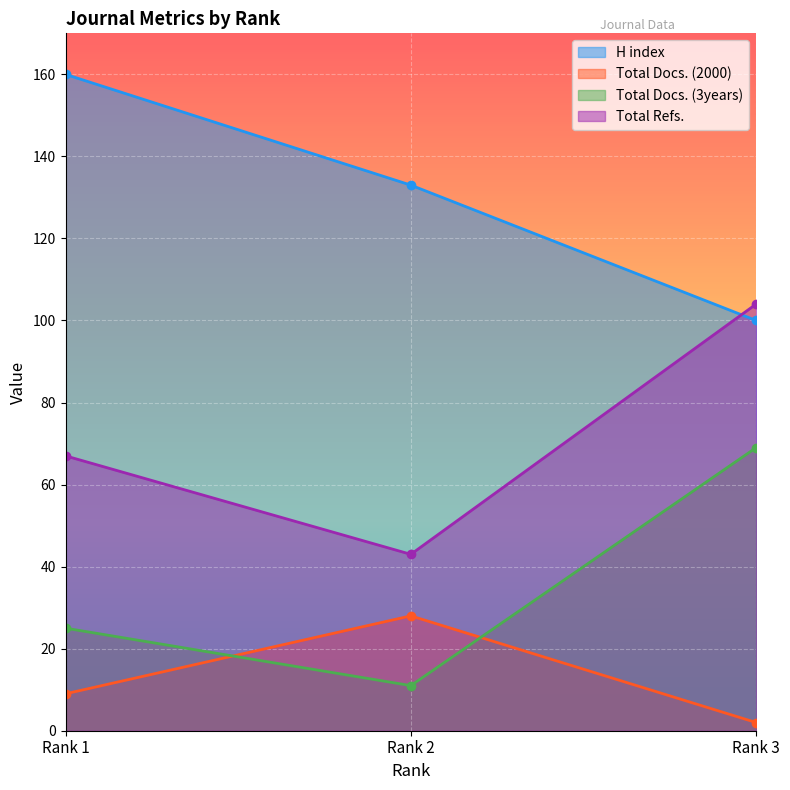

At which category is the sum across all series the highest?

Rank 3